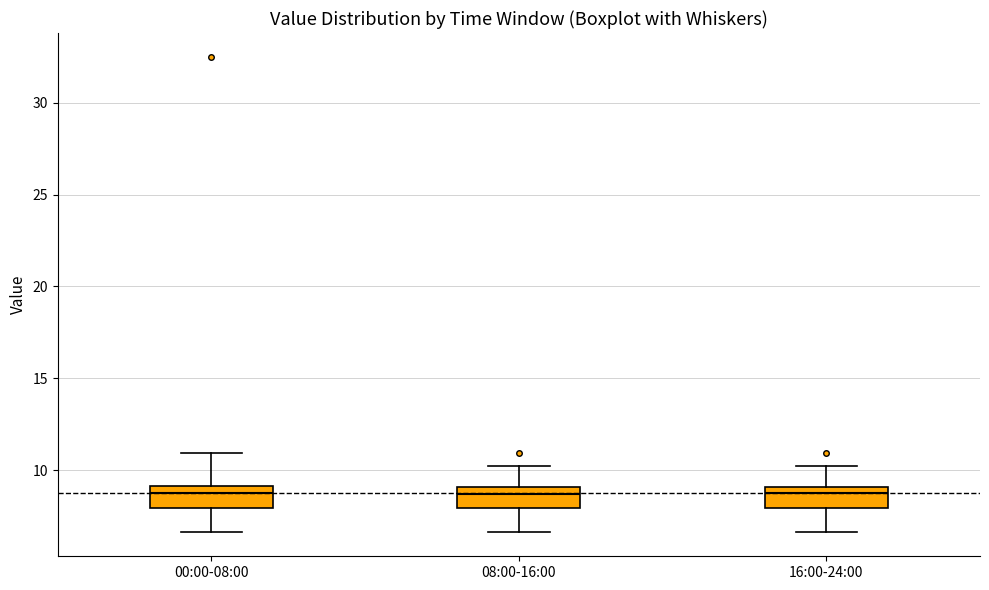

Where does the lower whisker of the box for 00:00-08:00 end on the y-axis? The values are not printed on the chart, so give them approximately, as read against the axis.

6.5